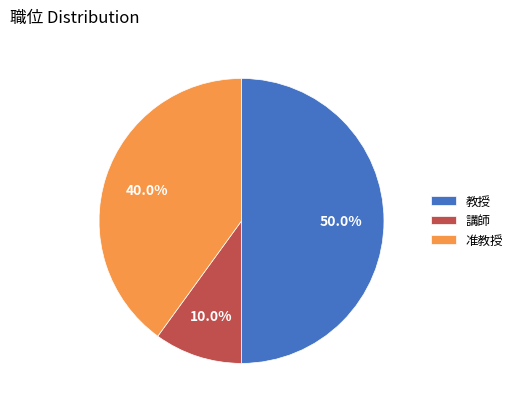

Does 准教授 represent more than half of the total?

No